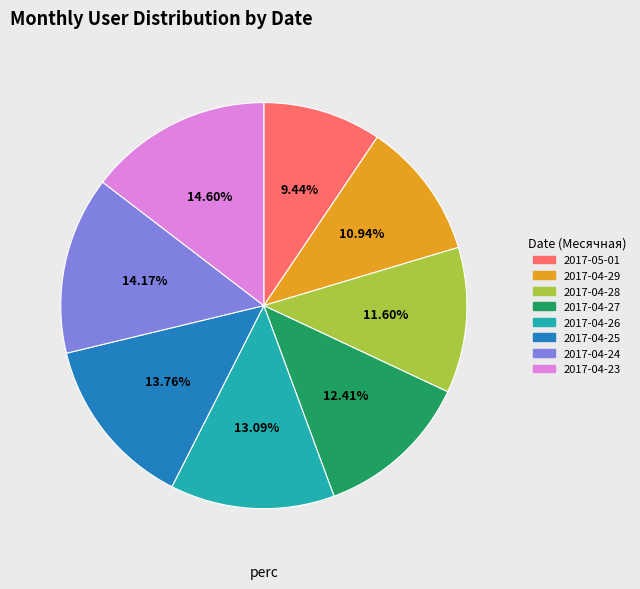

What percentage do 2017-04-24 and 2017-04-29 together represent?

25.1%